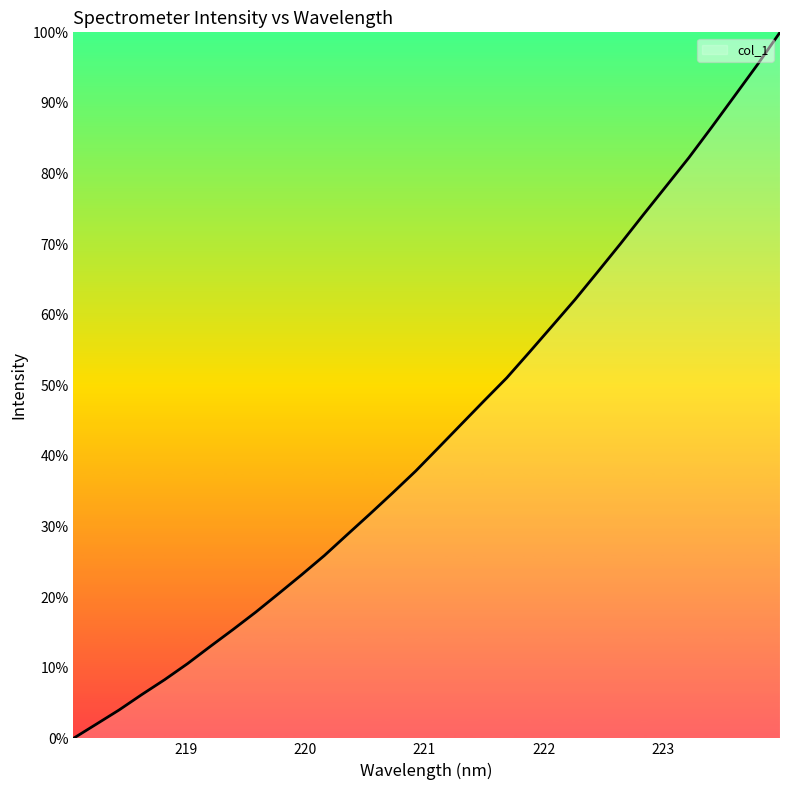

What is the greatest value displayed?

100.0